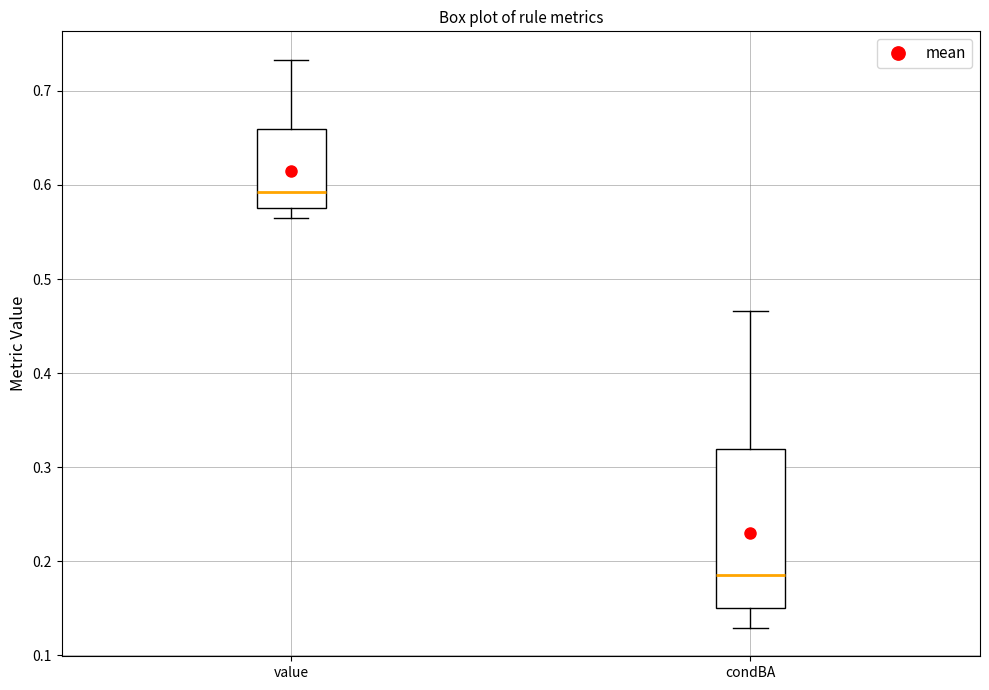

Where is the upper edge of the box for condBA on the y-axis? The values are not printed on the chart, so give them approximately, as read against the axis.

0.32